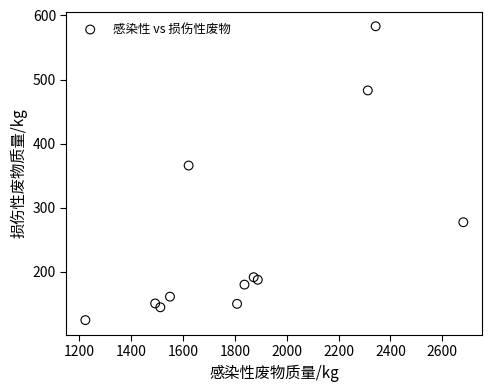

What Y value in the scatter plot is closest to 353?

365.8